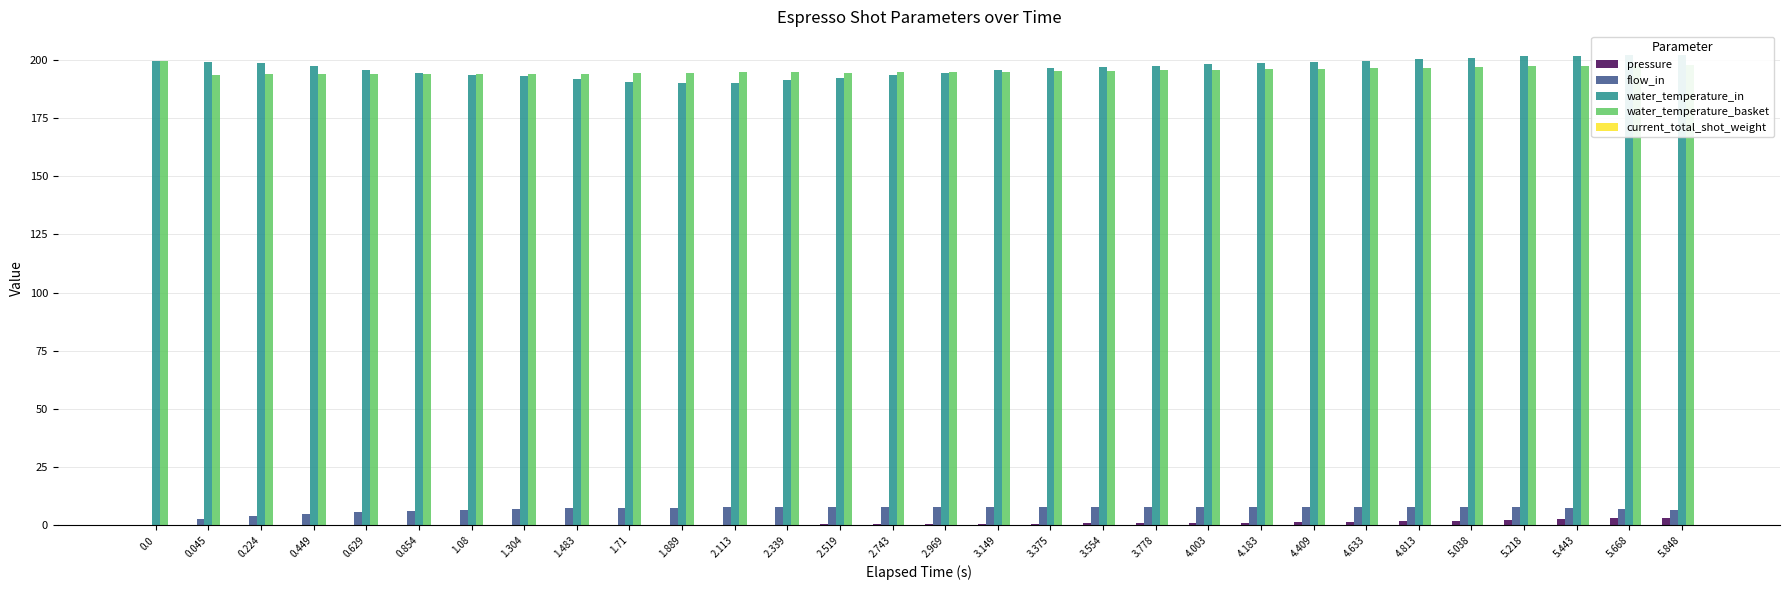

How many series are shown in this chart?

5